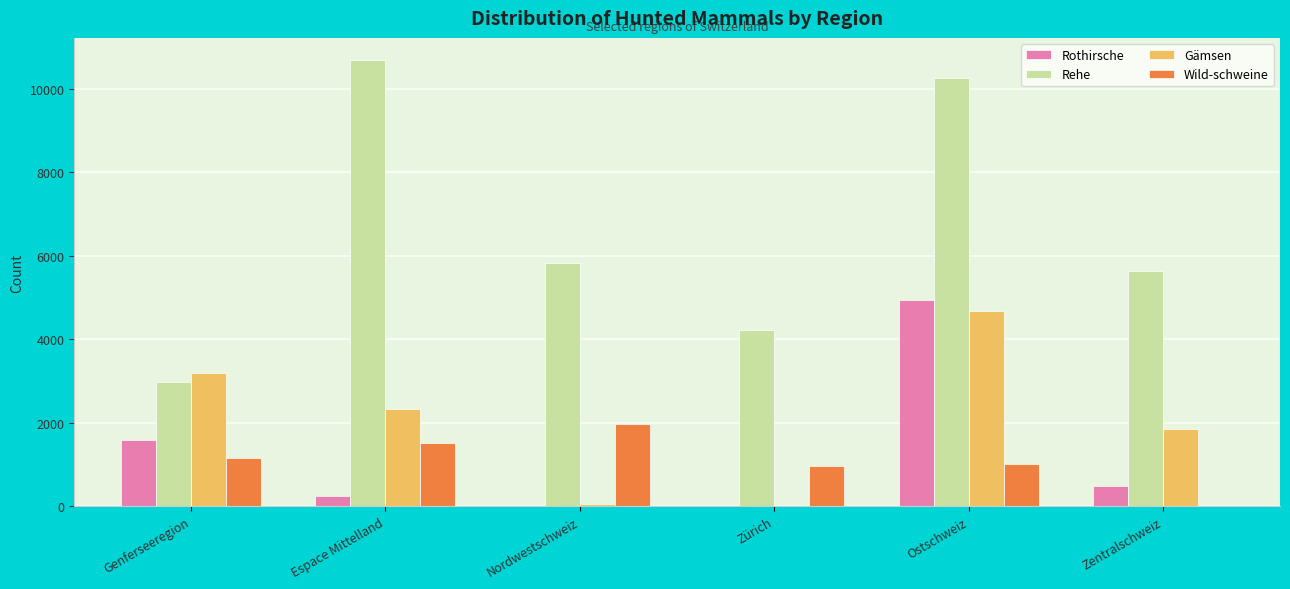

What is the sum of all Rothirsche values?

7285